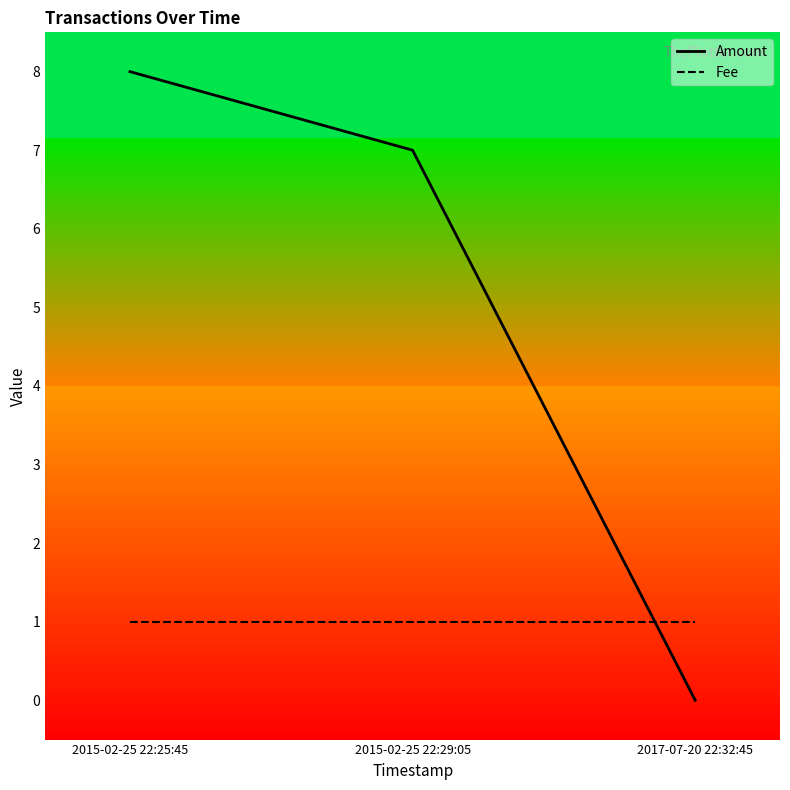

What is the difference between the Amount values at 2017-07-20 22:32:45 and 2015-02-25 22:29:05?

7